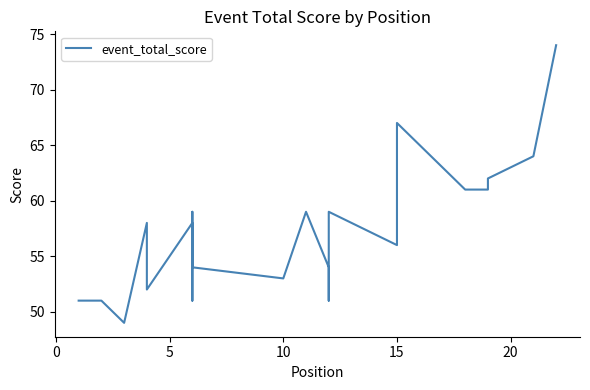

How many distinct data groups are displayed?

1